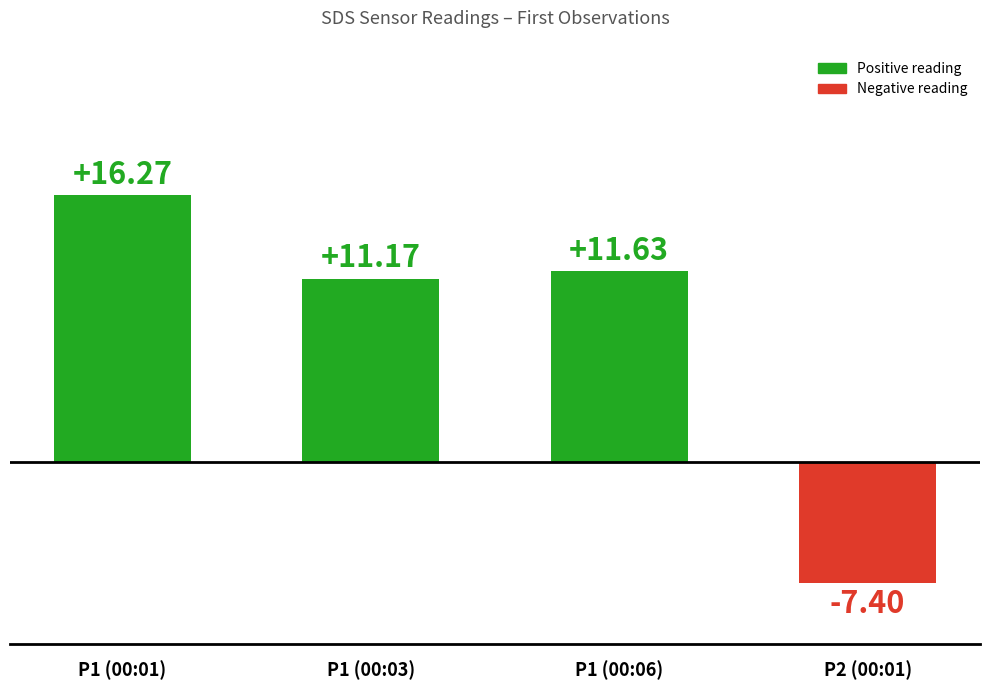

Where is the data nearest to the value 4?

P1 (00:03)